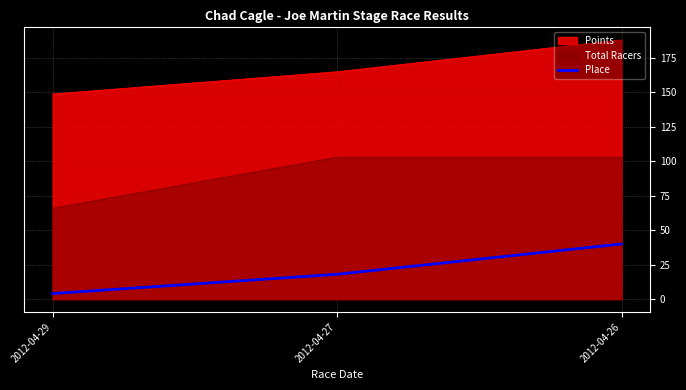

At which label is Place closest to 22?

2012-04-27